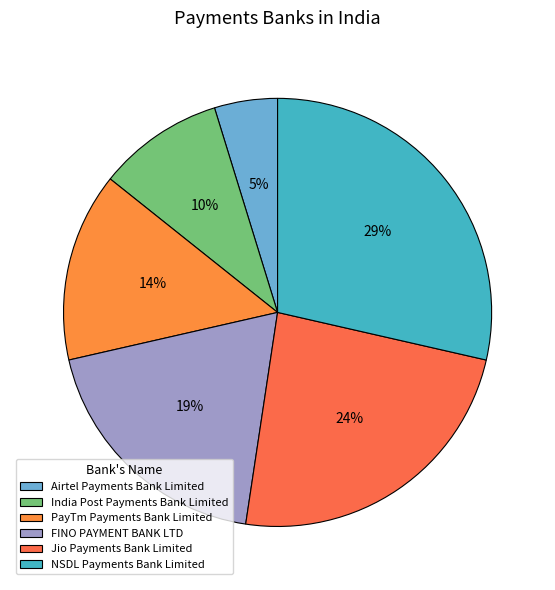

To the nearest percent, what is the average slice percentage?

17%